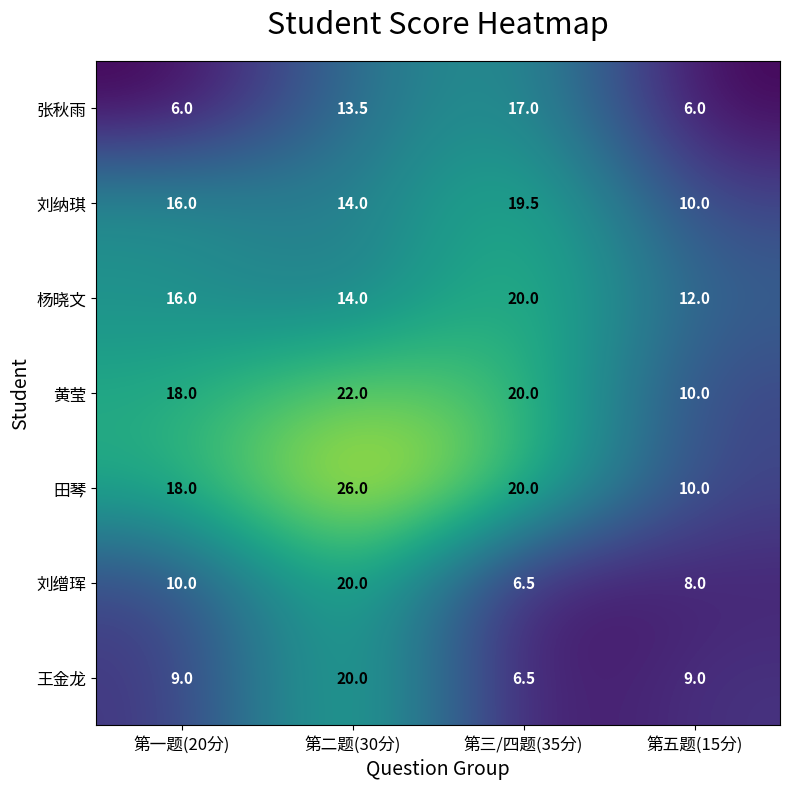

Read the 黄莹 value at 第五题(15分).

10.0